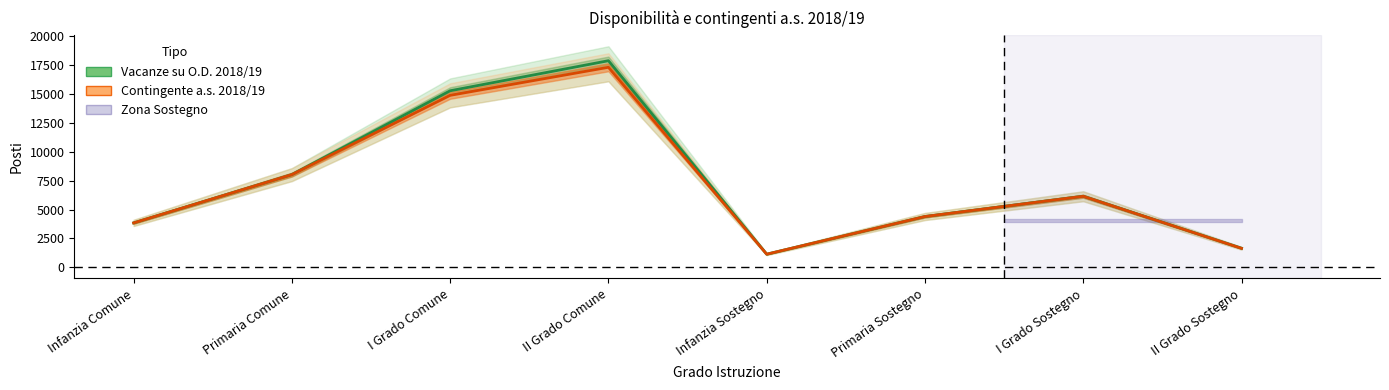

How many data points in Vacanze su O.D. 2018/19 are less than 6146?

4